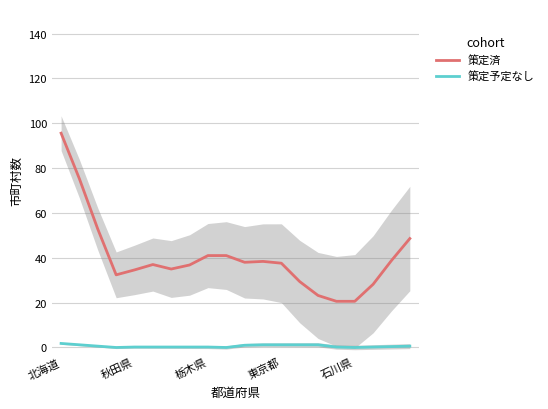

The value of 策定済 at 15 is 20.6. True or false?

True